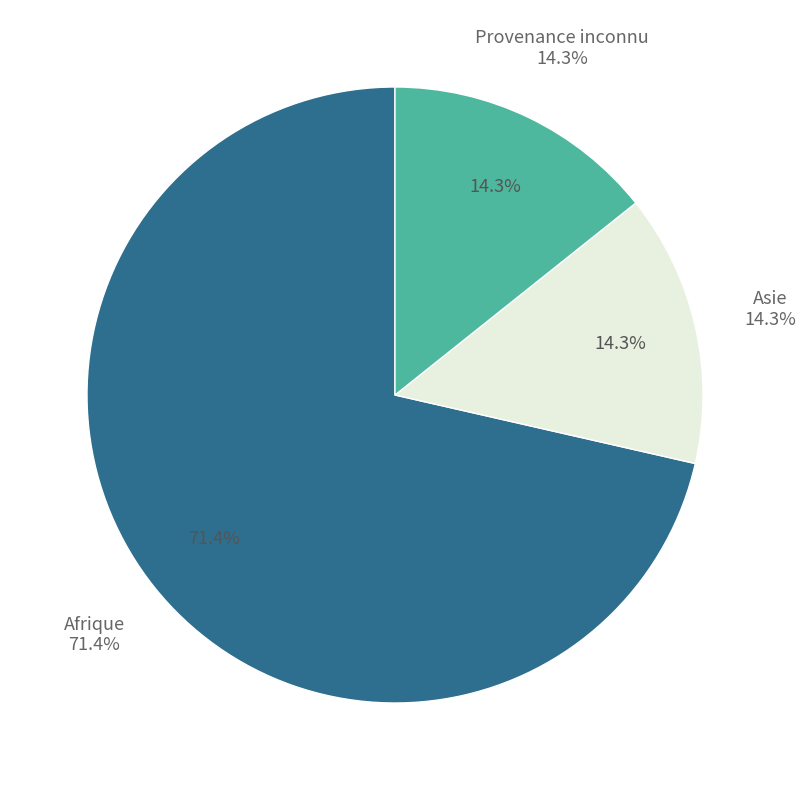

To the nearest percent, what portion does Provenance inconnu represent?

14%